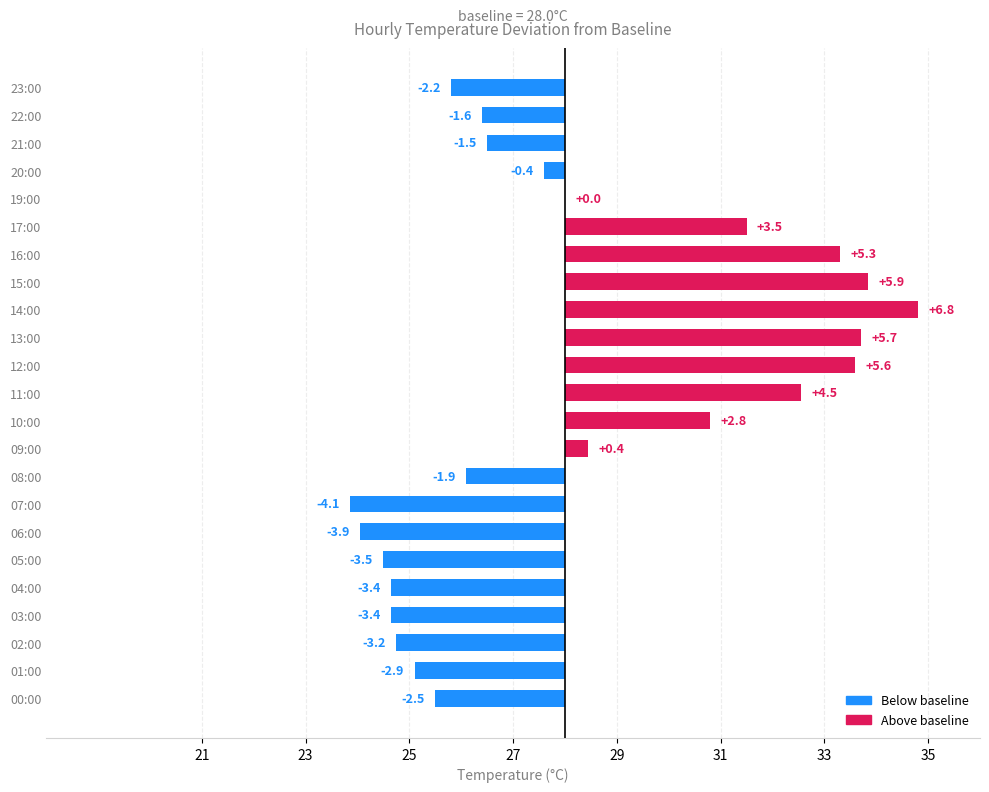

What is the minimum value shown in the chart?

-4.1